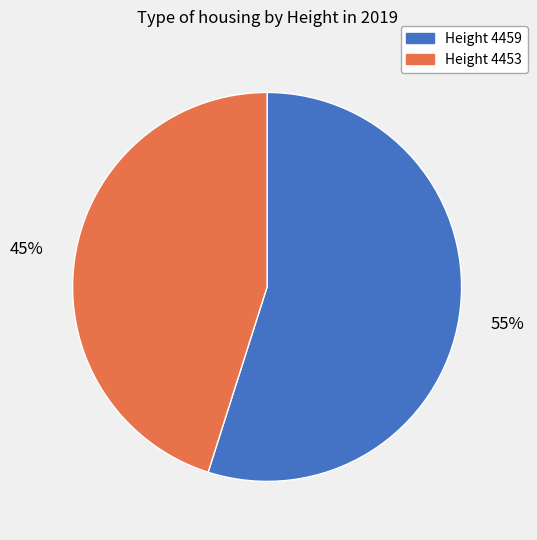

Is there a majority slice in this chart?

Yes